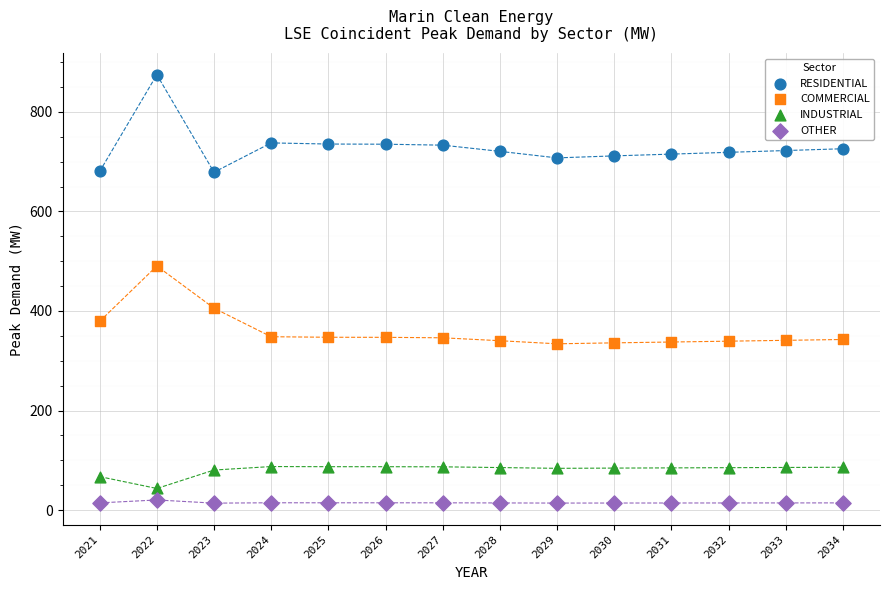

Across all data points, what is the range of X values (max minus min)?

13.0